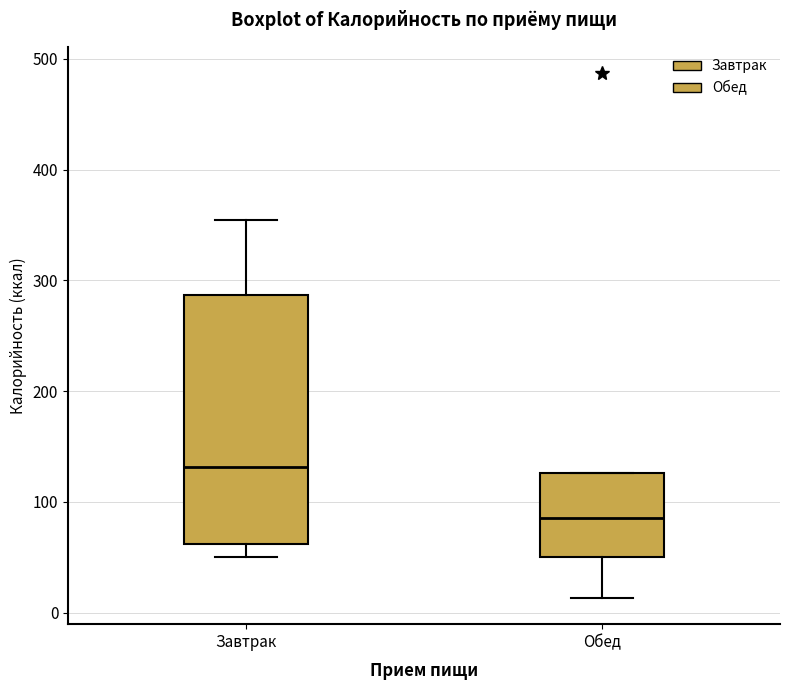

Reading left to right, read every box against the y-axis: the position of its median line, the range the box covers, and the ends of its whiskers. The values are not printed on the chart, so give them approximately, as read against the axis.

Завтрак: median 130, box 60 to 290, whiskers 50 to 350
Обед: median 90, box 50 to 130, whiskers 10 to 130